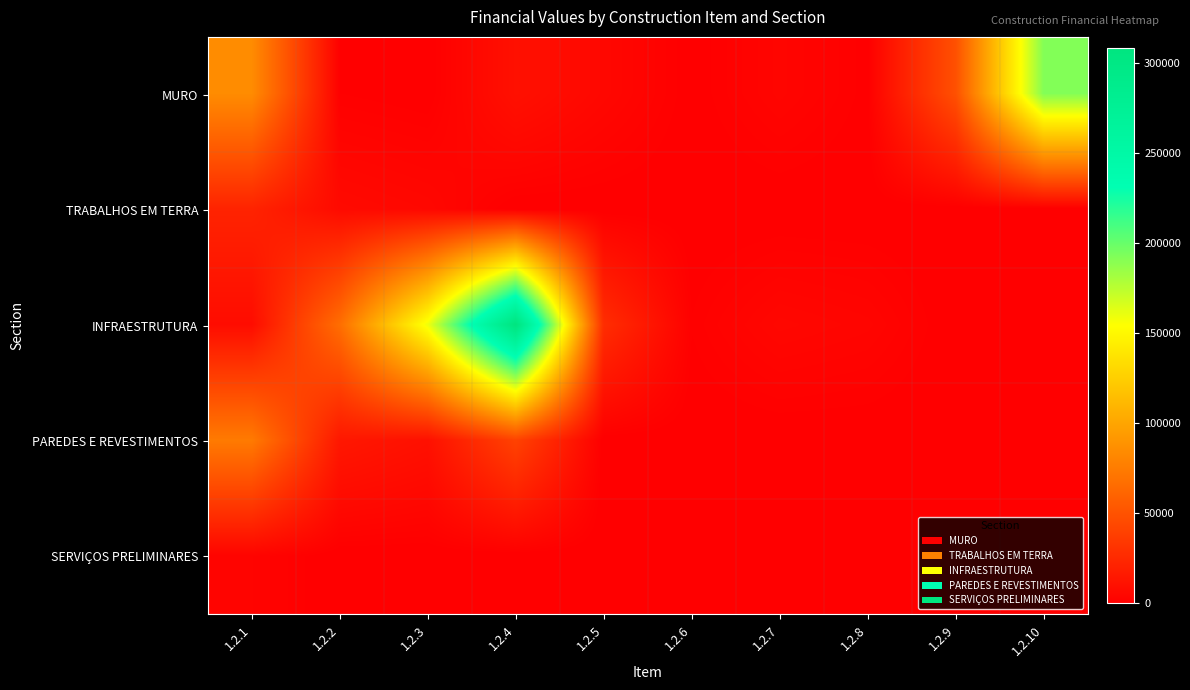

Which series changed the most between 1.2.2 and 1.2.8?

INFRAESTRUTURA